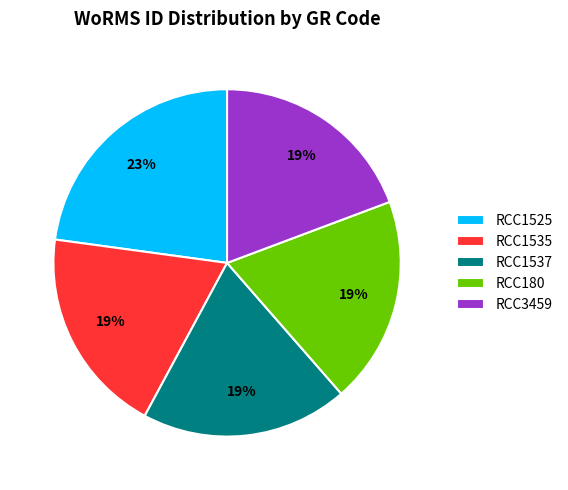

To the nearest percent, what portion does RCC1537 represent?

19%